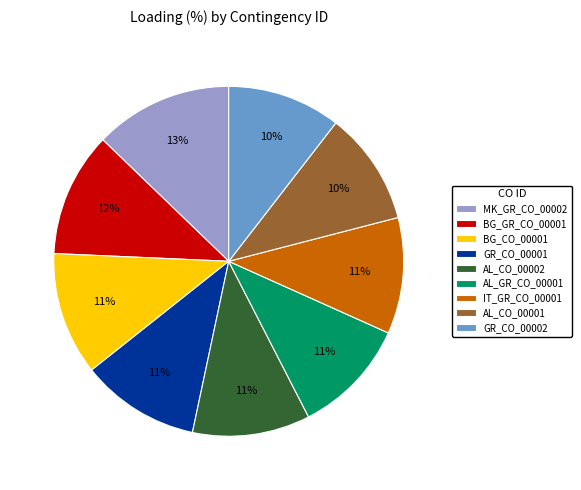

Is IT_GR_CO_00001 the majority of the pie?

No